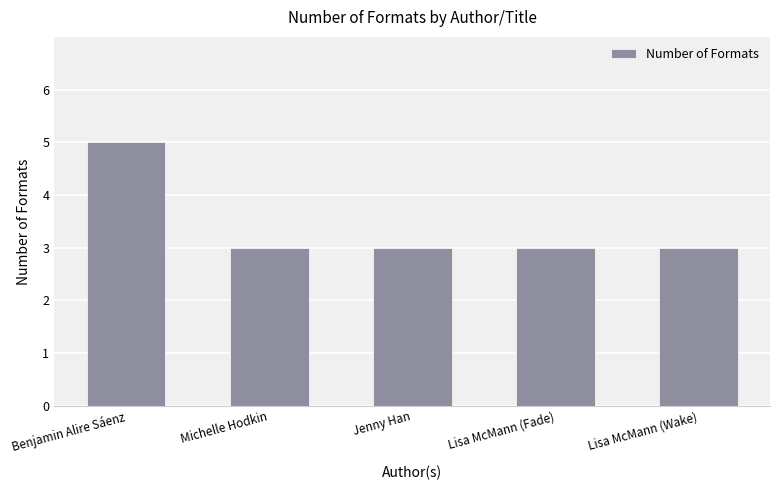

Approximately how many times larger is the value at Benjamin Alire Sáenz compared to Jenny Han?

1.7